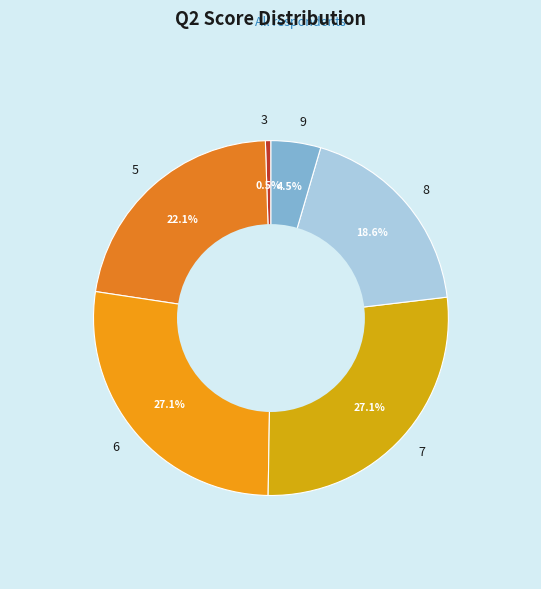

What is the ratio of the value at 6 to the value at 8?

1.5